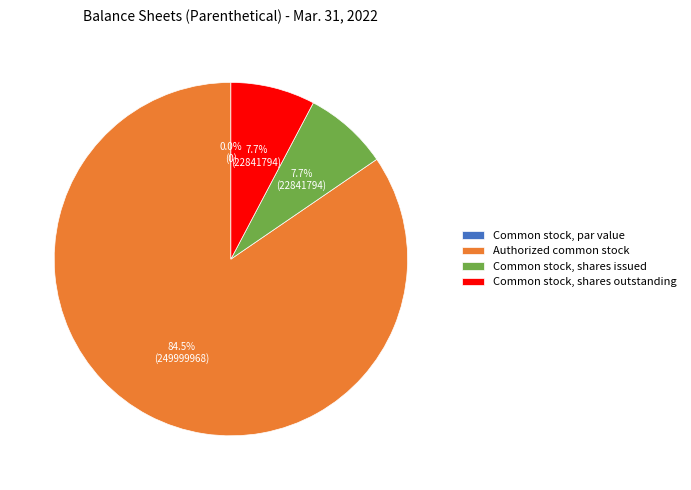

Count the number of slices in the pie.

4